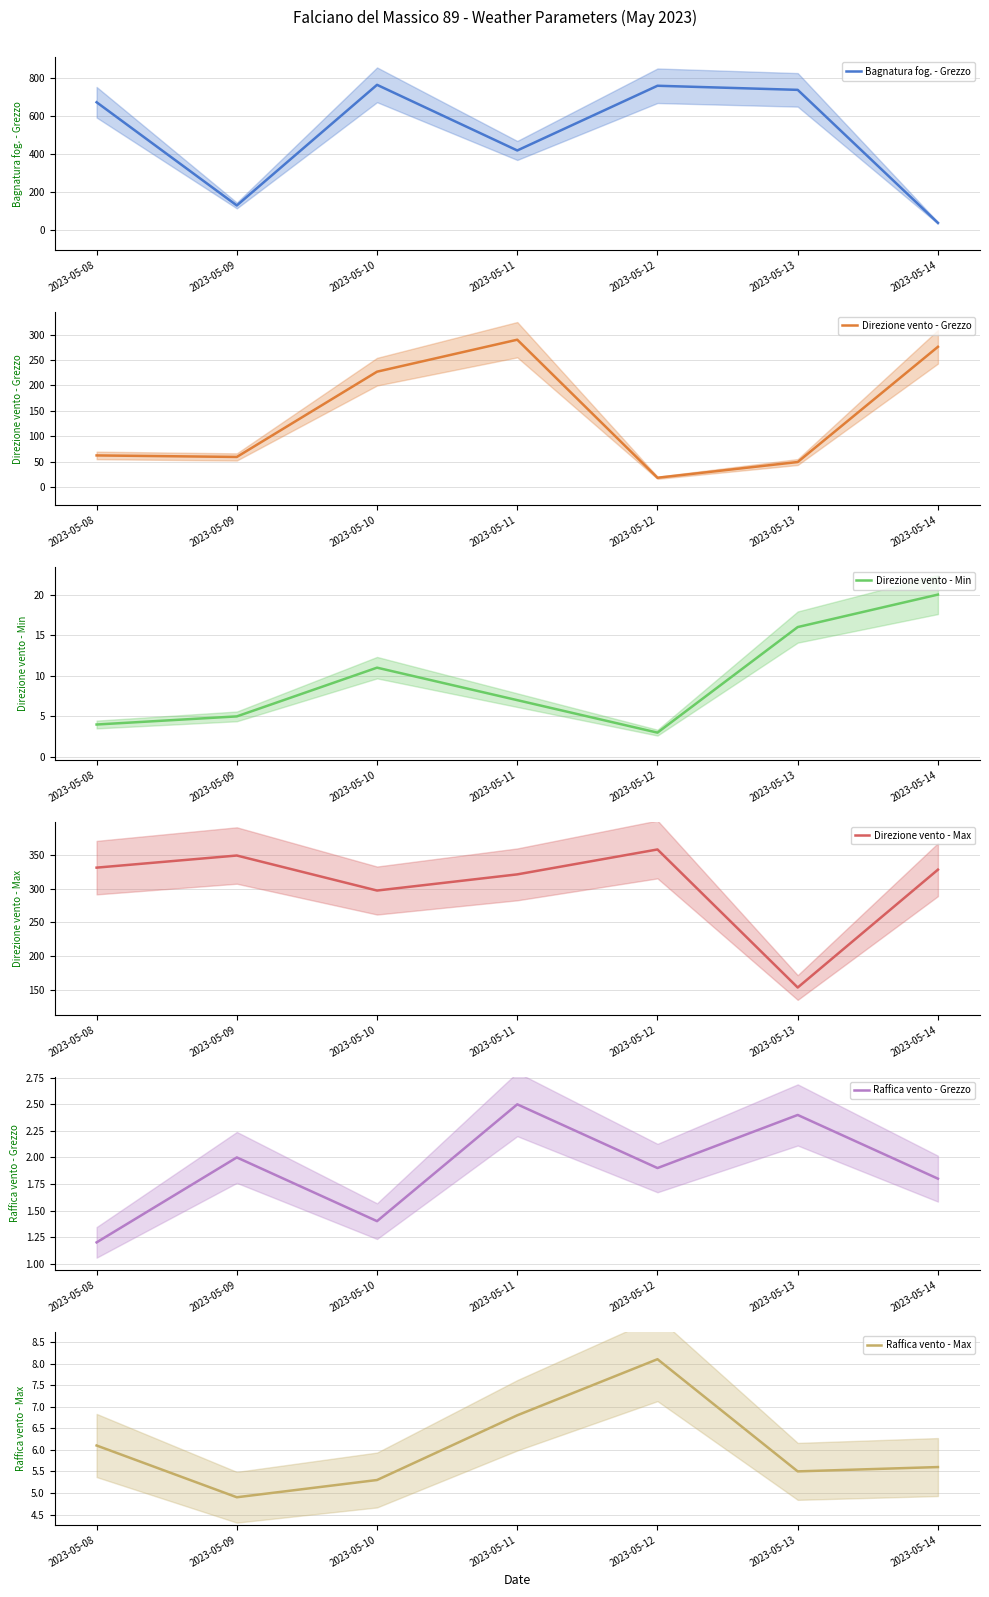

What is the sum of the Direzione vento - Grezzo values at 2023-05-08 and 2023-05-12?

80